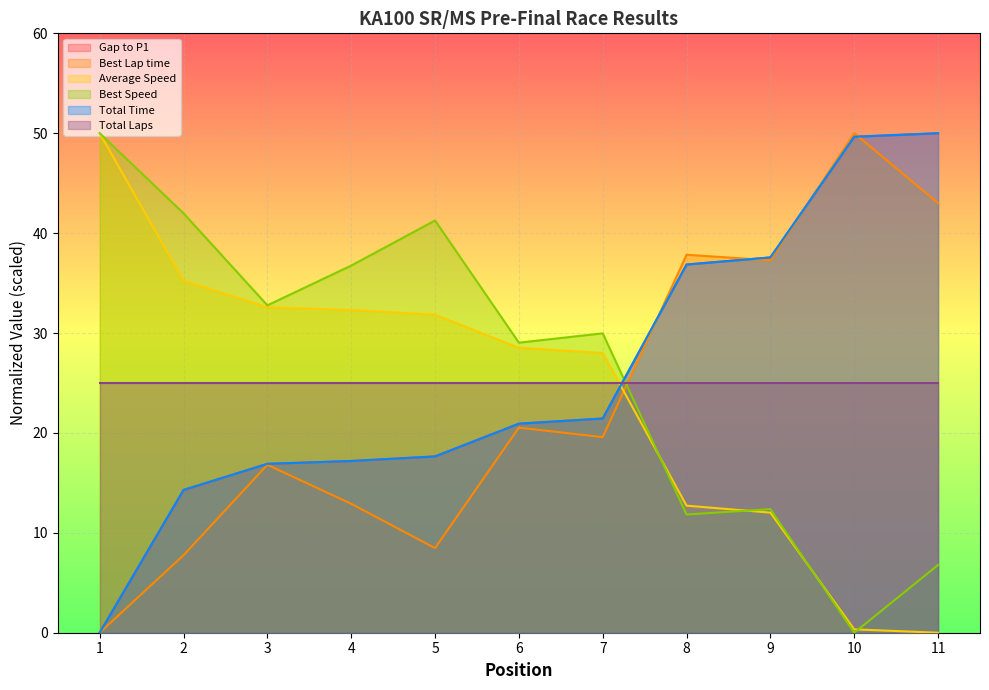

True or false: Gap to P1 and Best Speed cross at least once.

True